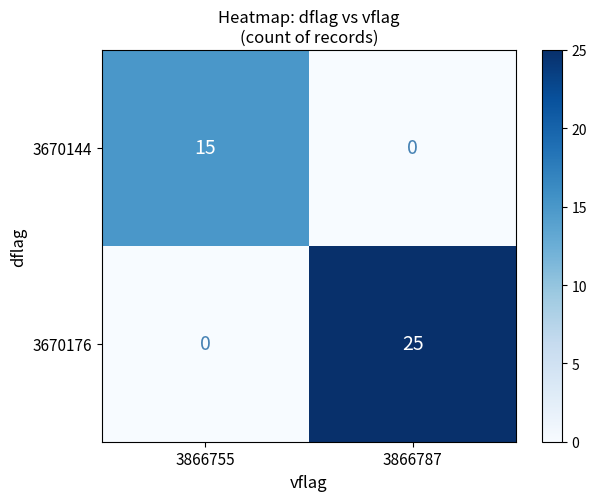

At how many categories does at least one series exceed 10?

2